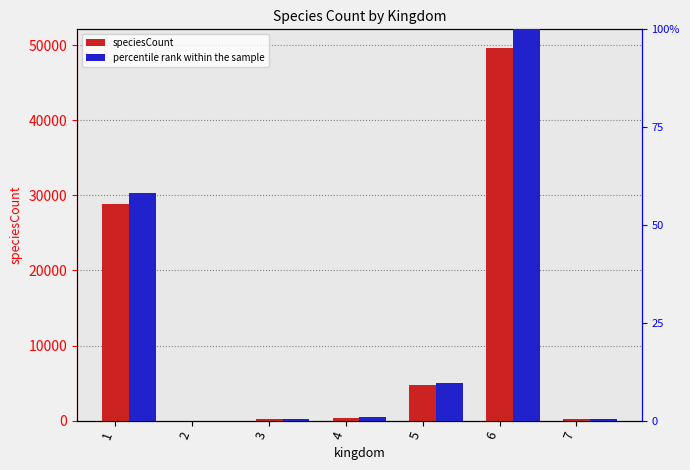

What is the highest value of the speciesCount series?

49610.0